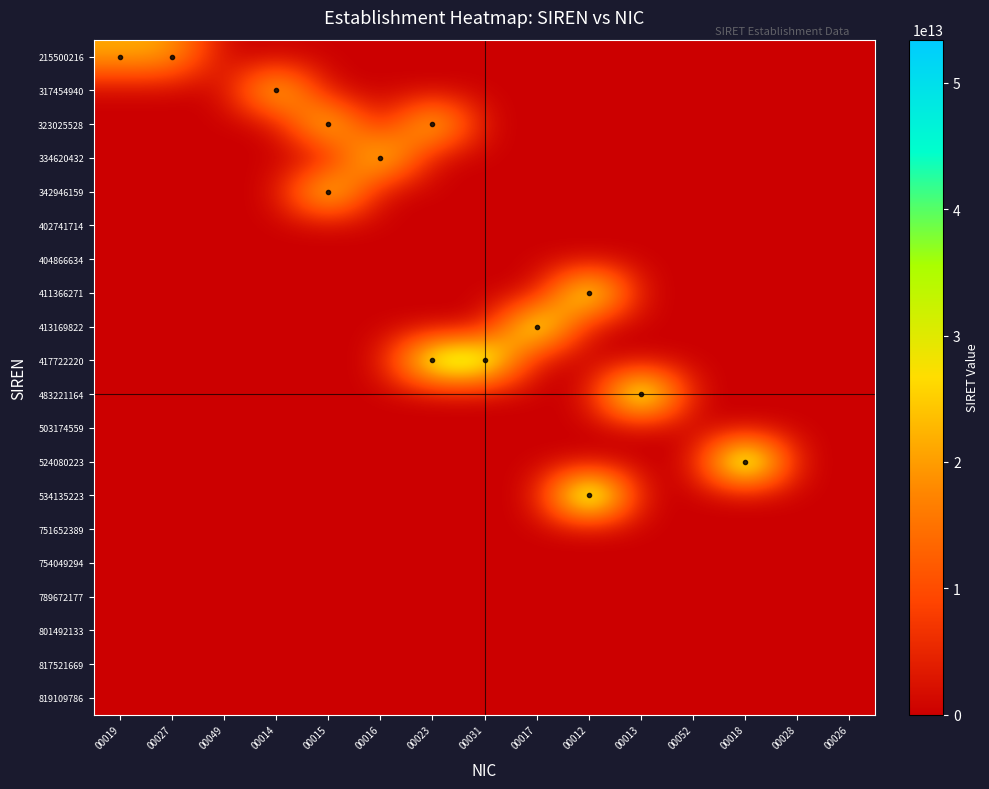

Rank the series by their maximum value, from lowest to highest.

402741714, 404866634, 503174559, 751652389, 754049294, 789672177, 801492133, 817521669, 819109786, 215500216, 317454940, 323025528, 334620432, 342946159, 411366271, 413169822, 417722220, 483221164, 524080223, 534135223